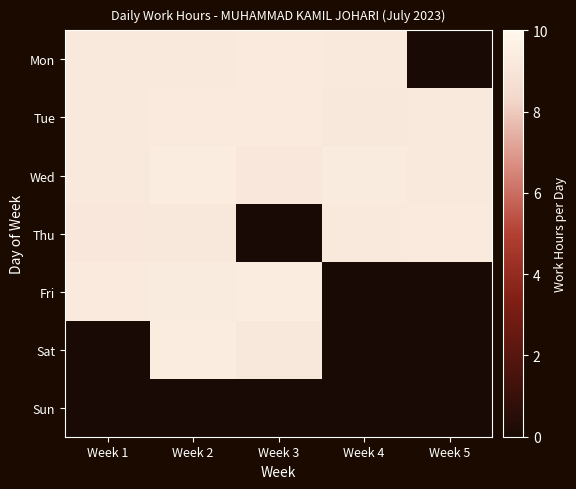

What is the difference between the highest and lowest values at Week 3?

9.4